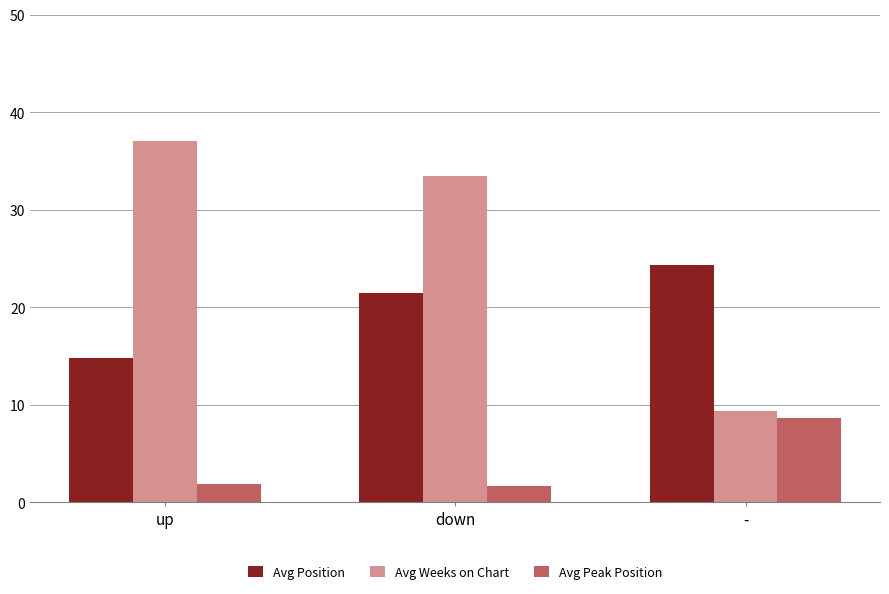

At up, list the series in order from smallest to largest.

Avg Peak Position, Avg Position, Avg Weeks on Chart